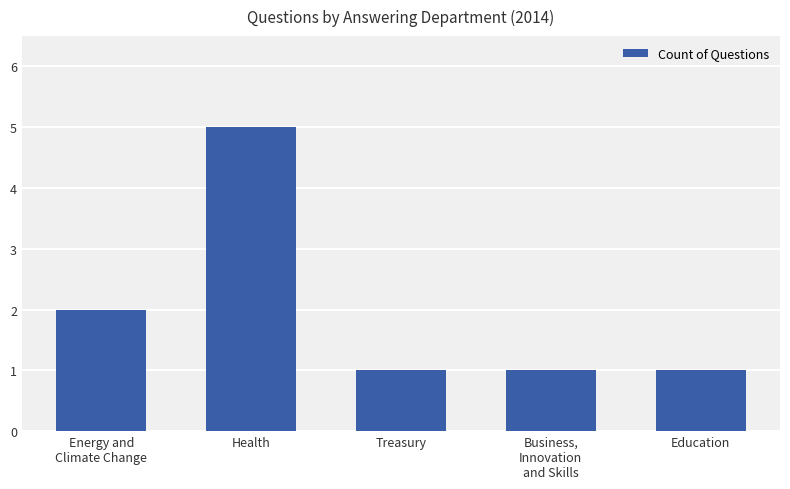

Reading right to left, extract all data points from this chart.

1	1	1	5	2